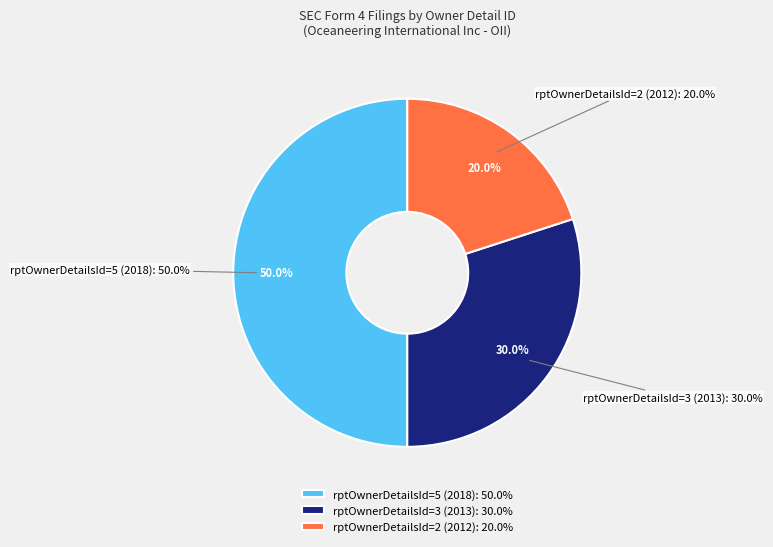

The 3 slice represents 30% of the pie. True or false?

False